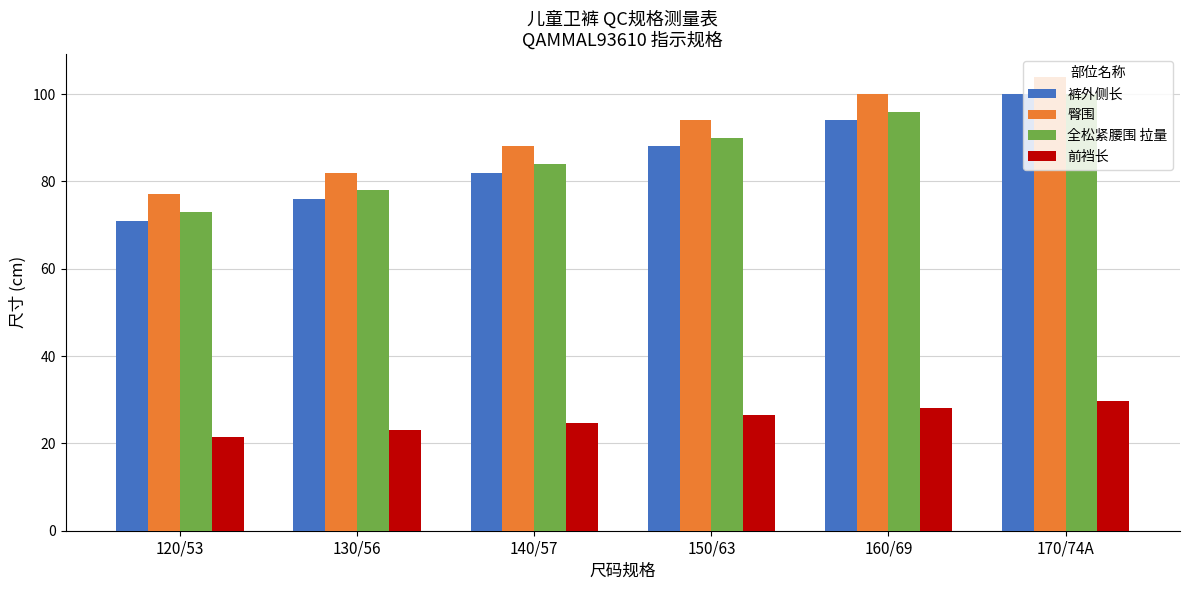

What are all the series names shown in the legend?

裤外侧长, 臀围, 全松紧腰围 拉量, 前裆长